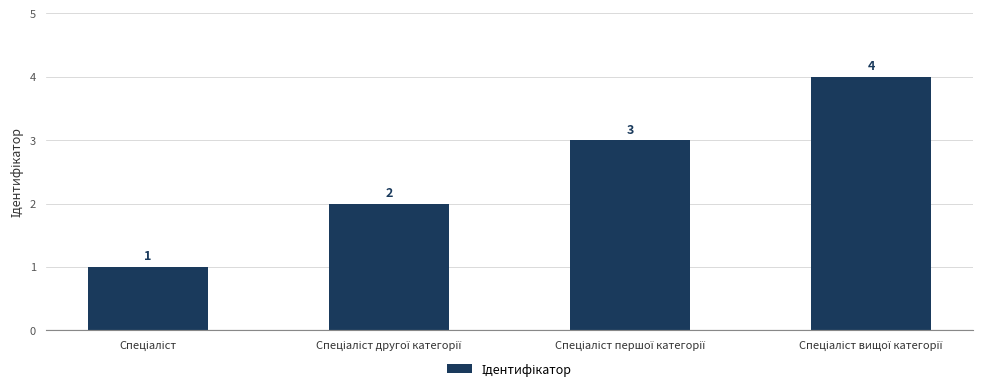

What is the value of the 3rd bar from the left?

3